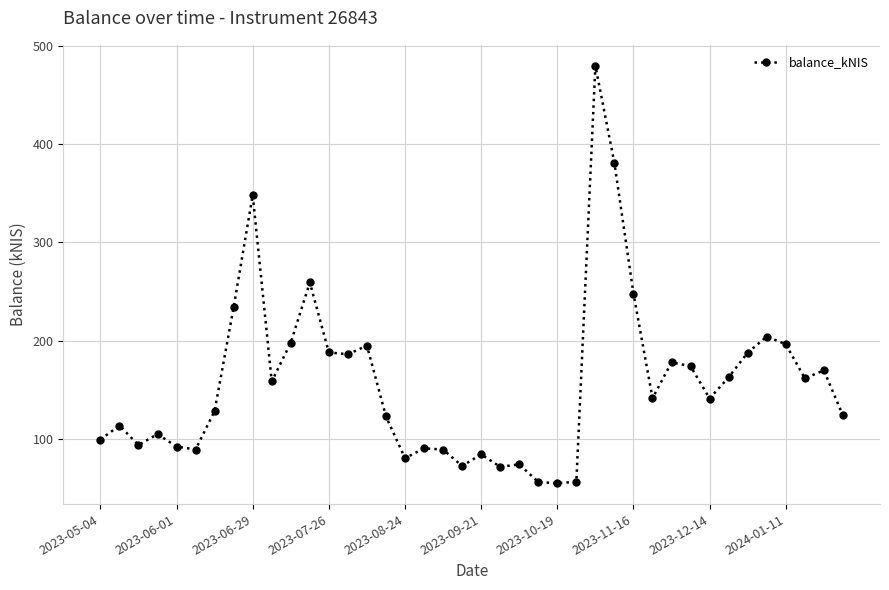

What is the value of the 20th point from the left?

72.8